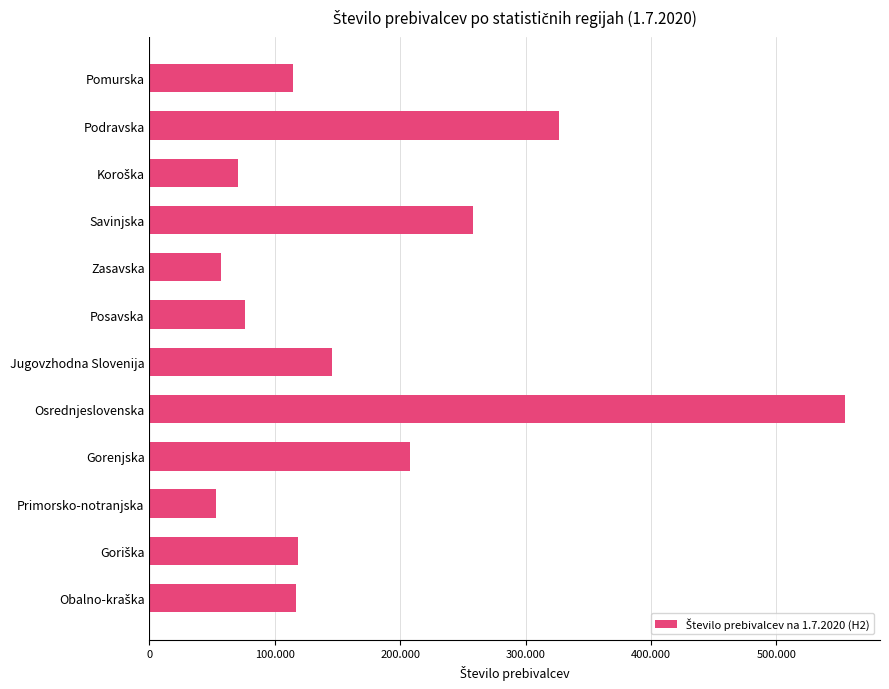

Does the chart contain any negative values?

No